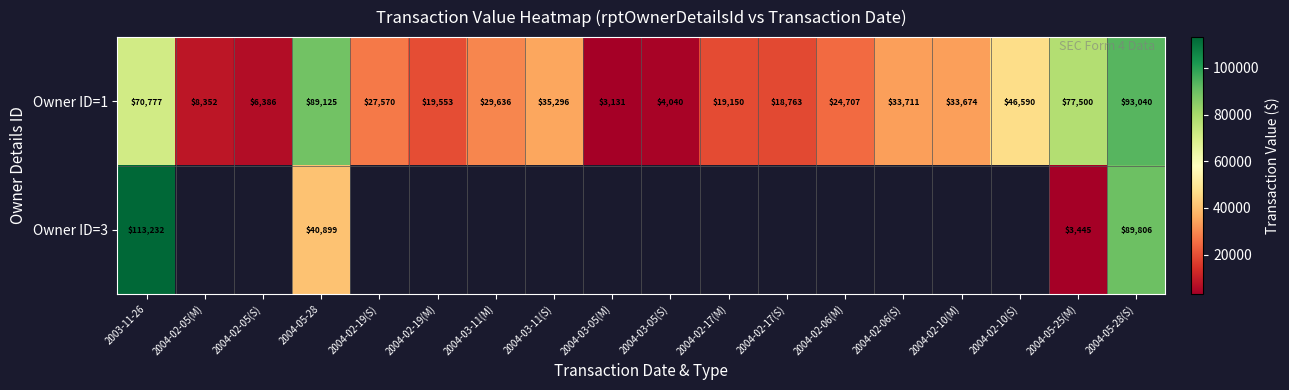

What is the difference between the maximum and minimum values in the Owner ID=1 series?

89909